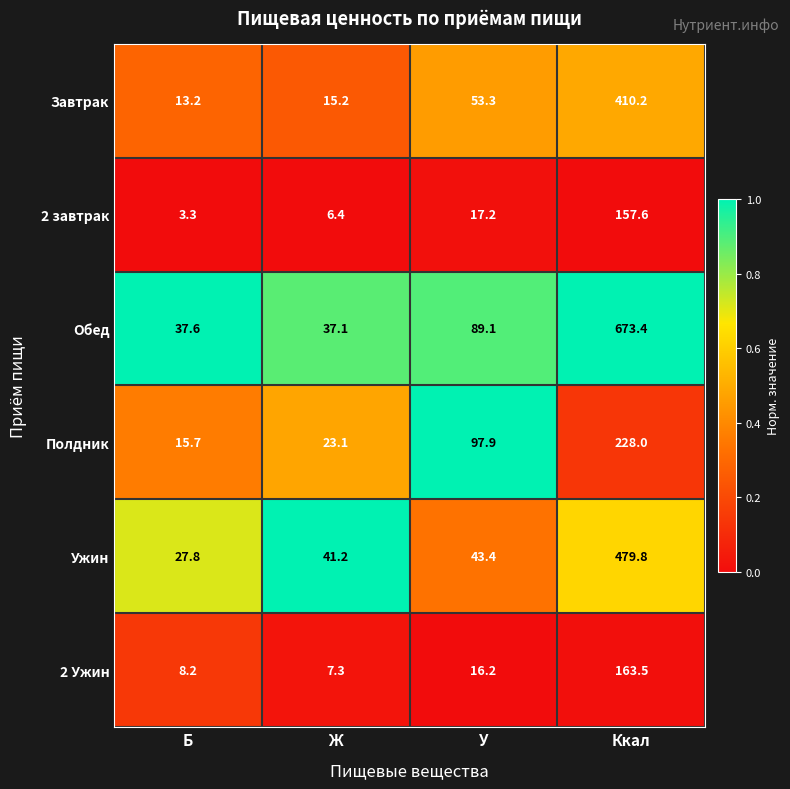

Which series has the largest total across all categories?

Обед